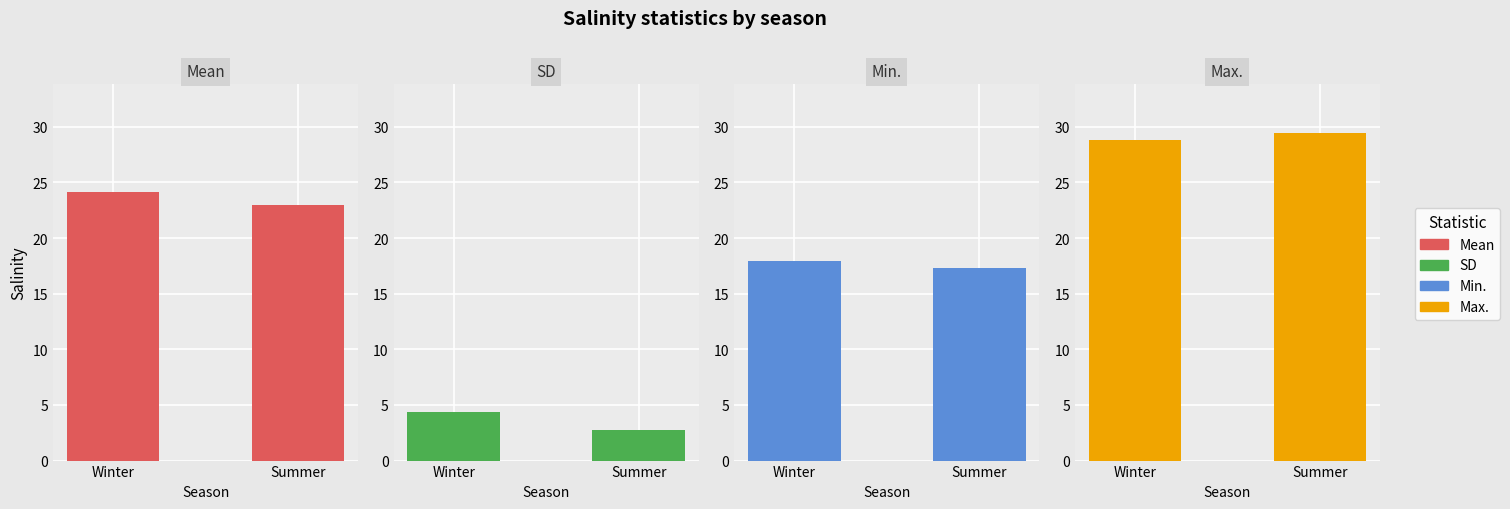

At which category is the sum across all series the highest?

Winter